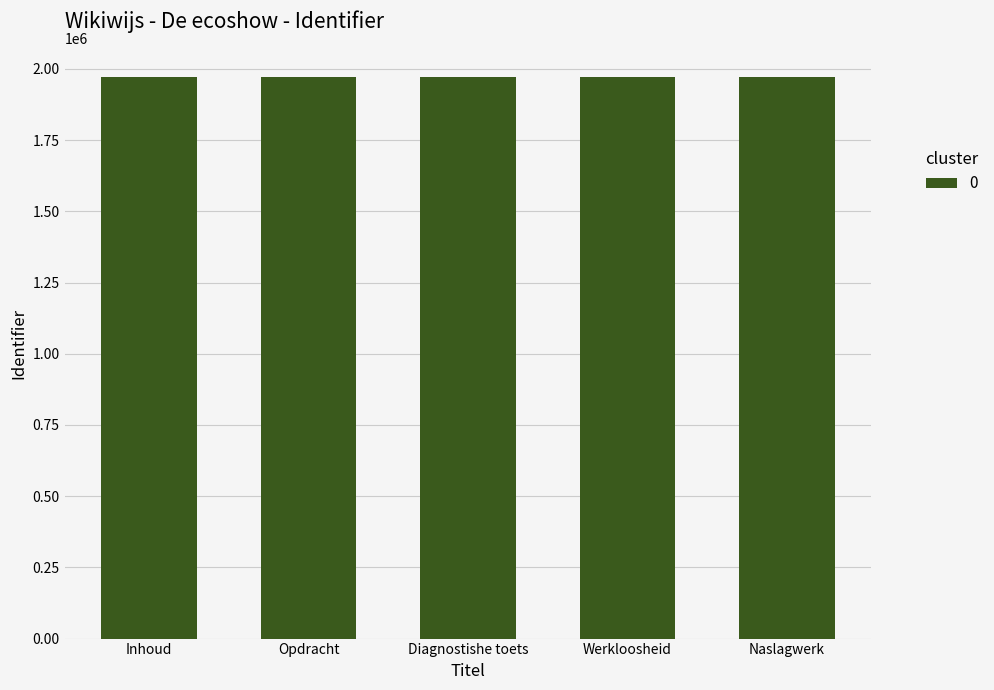

What is the difference between the maximum and minimum values?

33